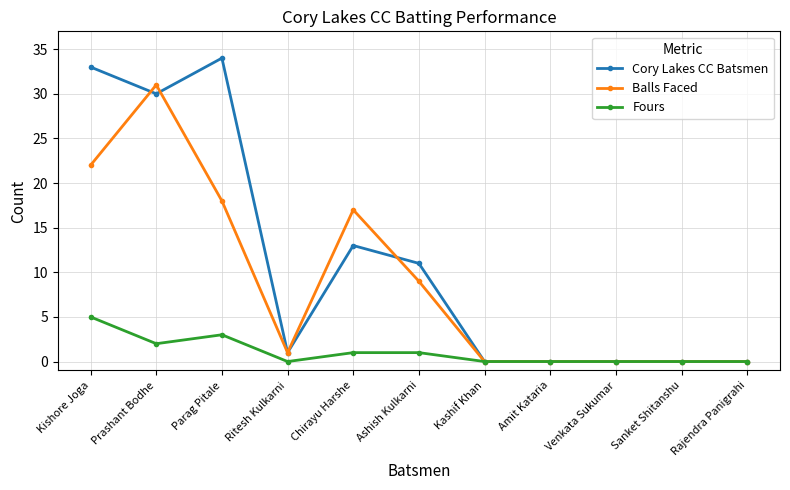

Reading right to left, transcribe all the data shown in this chart.

Cory Lakes CC Batsmen: Rajendra Panigrahi=0	Sanket Shitanshu=0	Venkata Sukumar=0	Amit Kataria=0	Kashif Khan=0	Ashish Kulkarni=11	Chirayu Harshe=13	Ritesh Kulkarni=1	Parag Pitale=34	Prashant Bodhe=30	Kishore Joga=33
Balls Faced: Rajendra Panigrahi=0	Sanket Shitanshu=0	Venkata Sukumar=0	Amit Kataria=0	Kashif Khan=0	Ashish Kulkarni=9	Chirayu Harshe=17	Ritesh Kulkarni=1	Parag Pitale=18	Prashant Bodhe=31	Kishore Joga=22
Fours: Rajendra Panigrahi=0	Sanket Shitanshu=0	Venkata Sukumar=0	Amit Kataria=0	Kashif Khan=0	Ashish Kulkarni=1	Chirayu Harshe=1	Ritesh Kulkarni=0	Parag Pitale=3	Prashant Bodhe=2	Kishore Joga=5